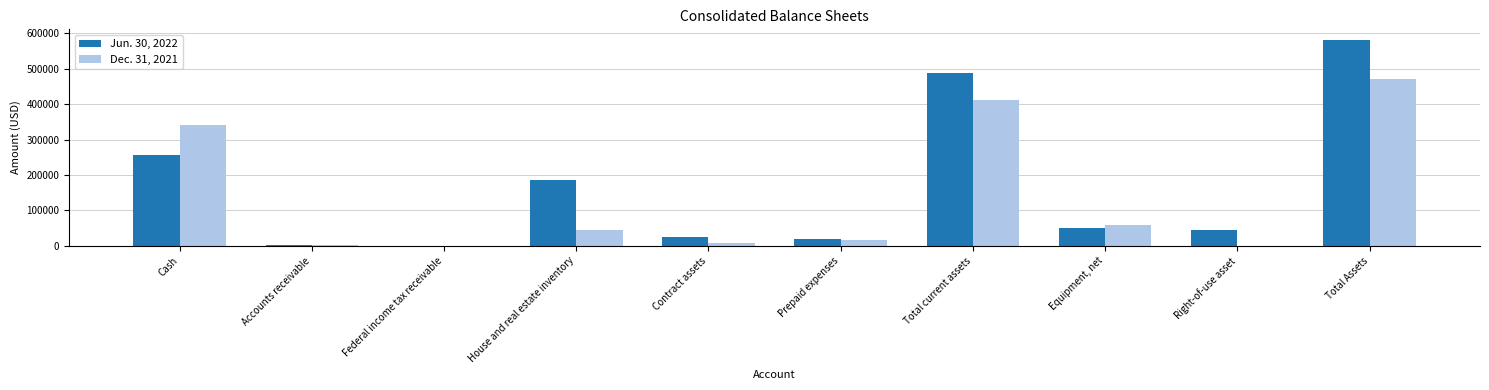

The Dec. 31, 2021 series shows 25001 at House and real estate inventory. True or false?

False